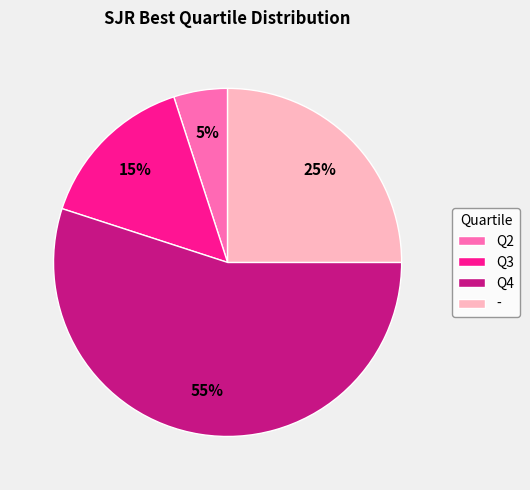

Which category has the biggest portion of the pie?

Q4